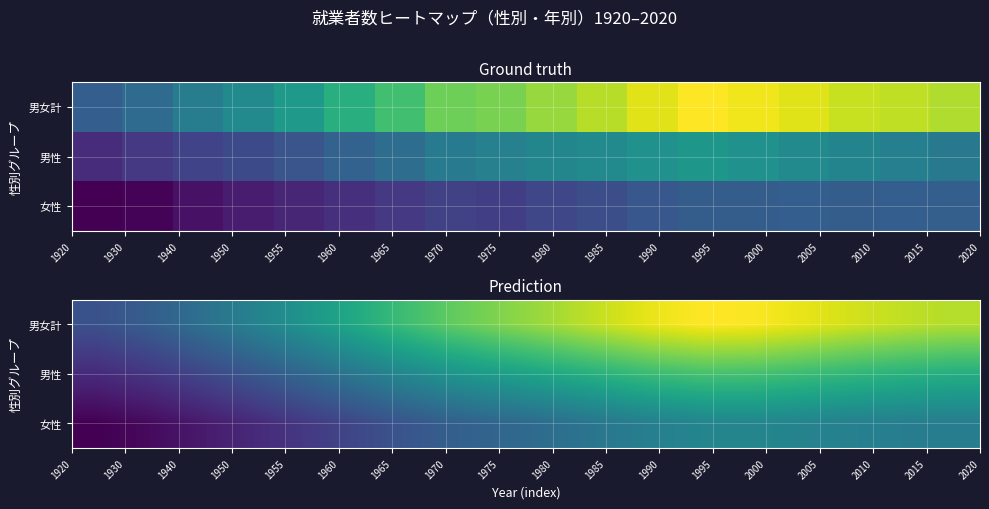

What is the difference between the second highest and minimum values in the 男性 series?

23231811.6